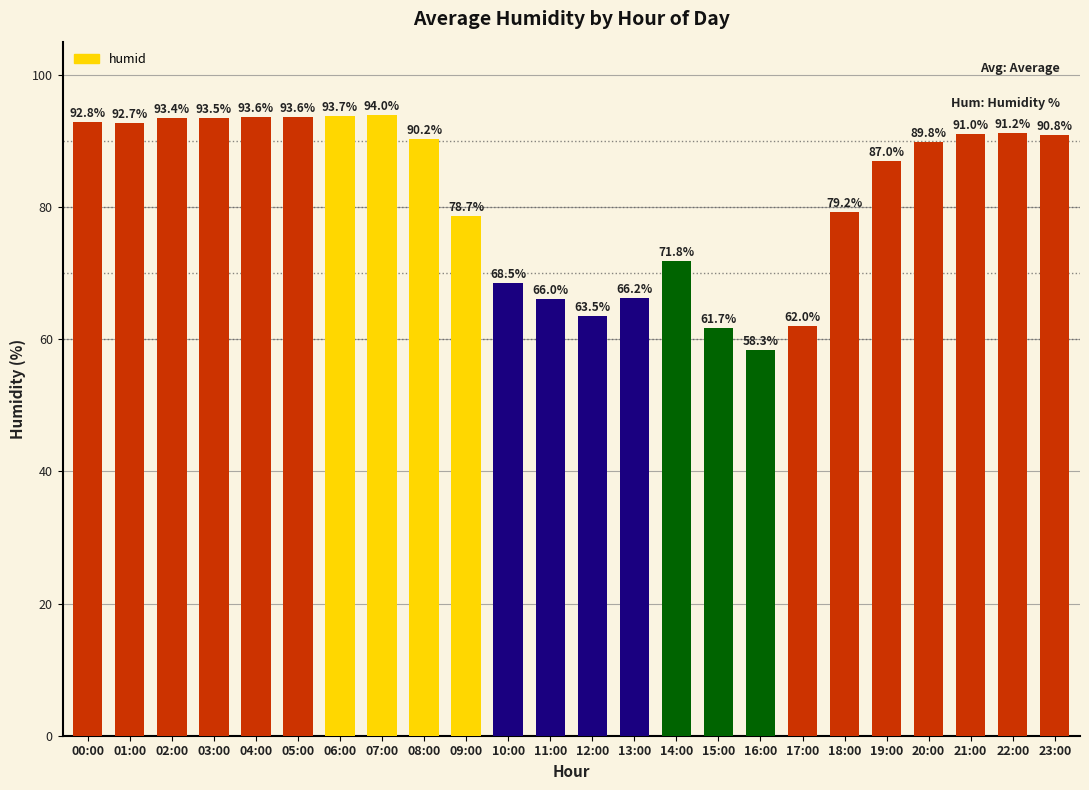

What is the ratio of the value at 23:00 to the value at 17:00?

1.5